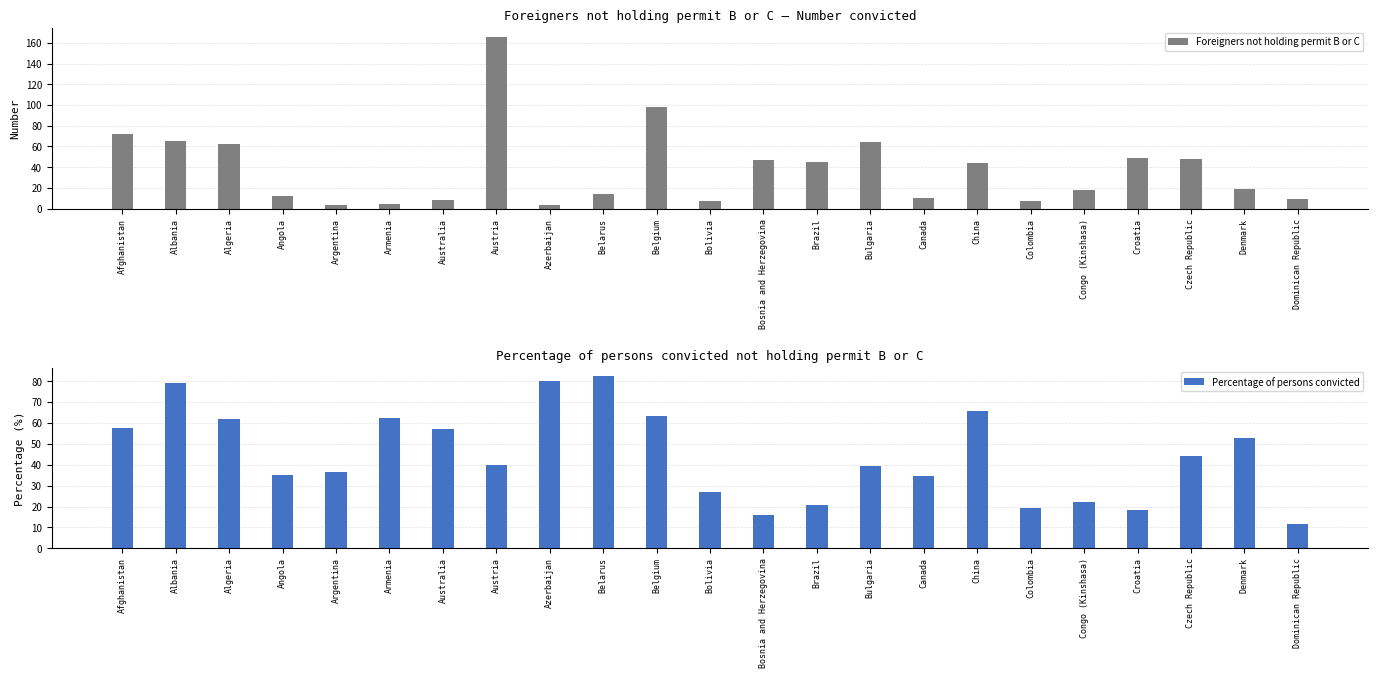

The value of Percentage of persons convicted at Belgium is 63.2. True or false?

True